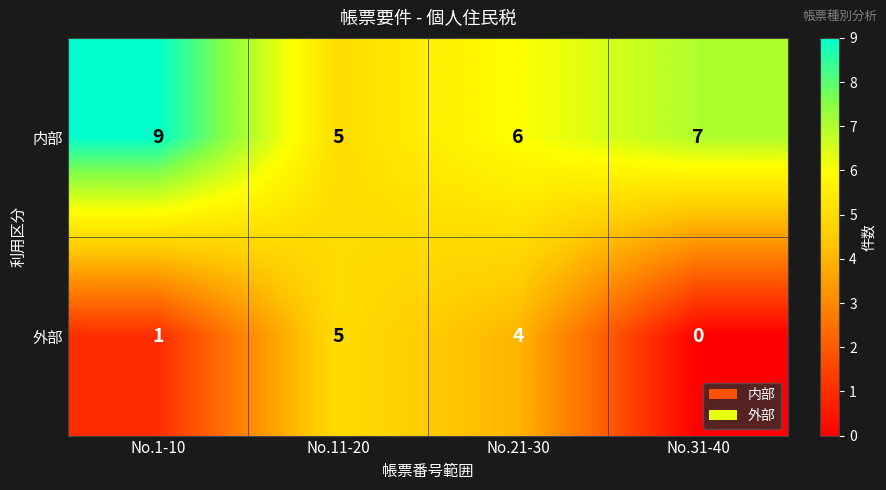

What is the difference between the highest and lowest values at No.1-10?

8